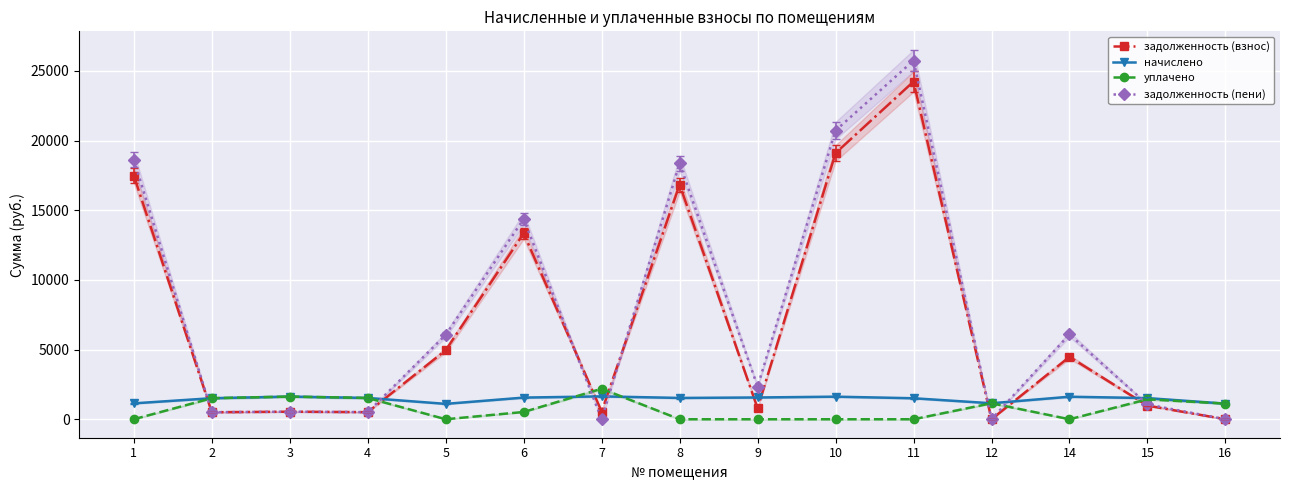

What is the greatest value displayed?

25740.1